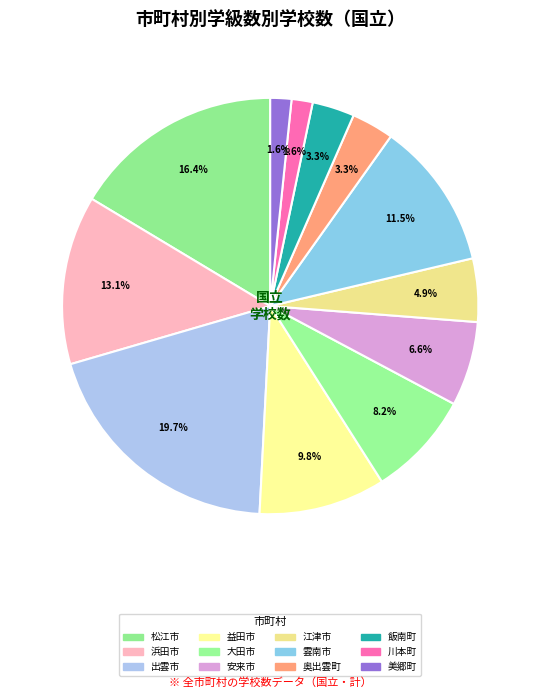

How many segments does this pie chart have?

12